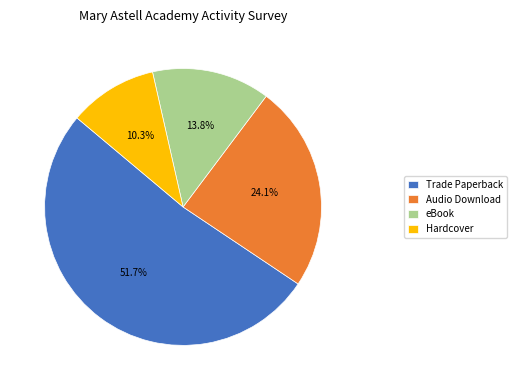

Which has a higher value, eBook or Hardcover?

eBook